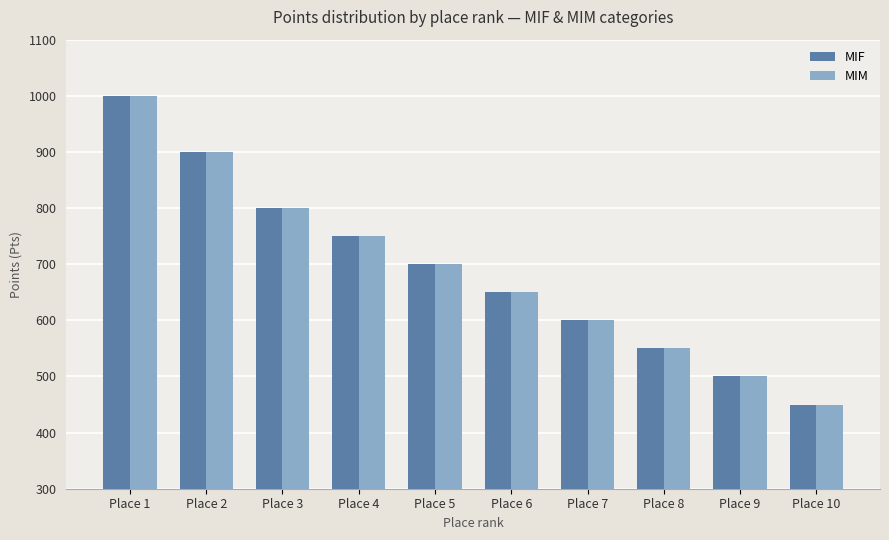

Is the value of MIF at Place 6 greater than the value of MIM at Place 10?

Yes